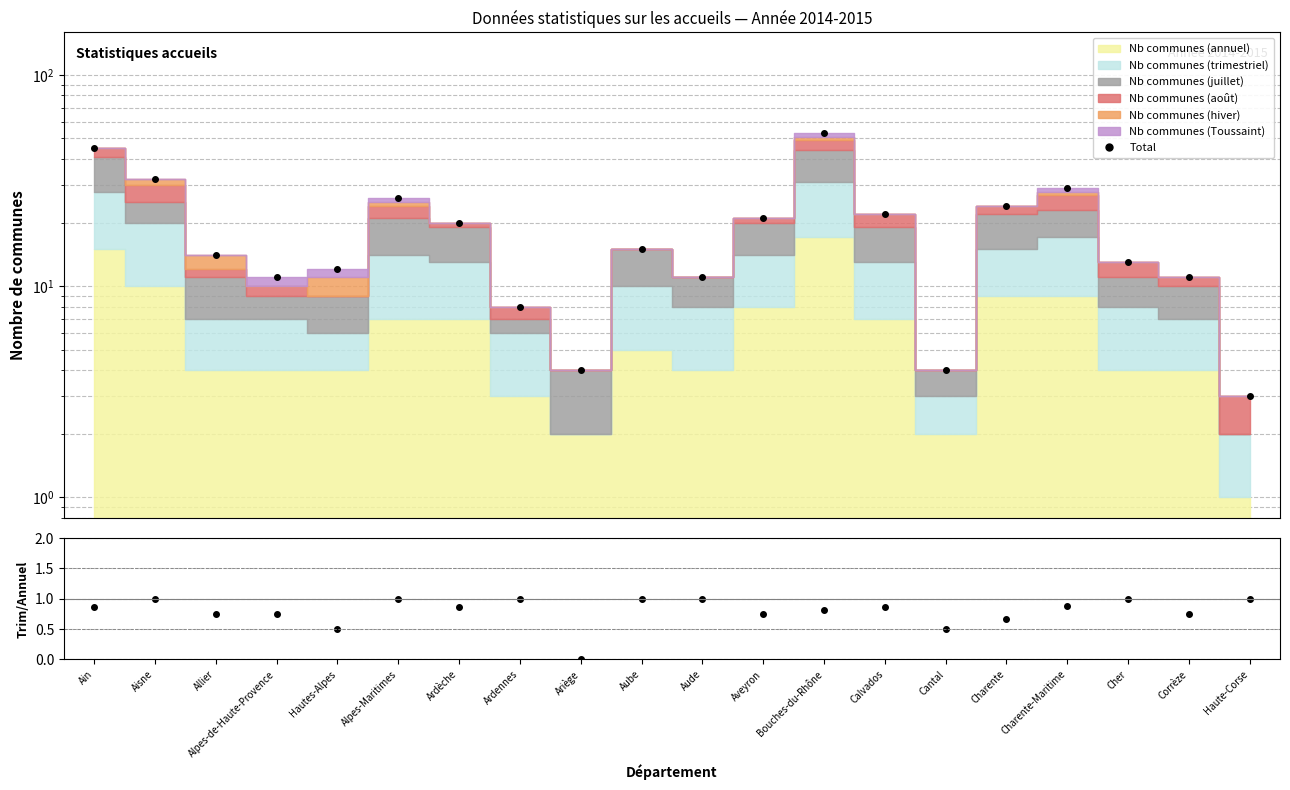

The chart shows a value of 22 at Calvados. True or false?

True